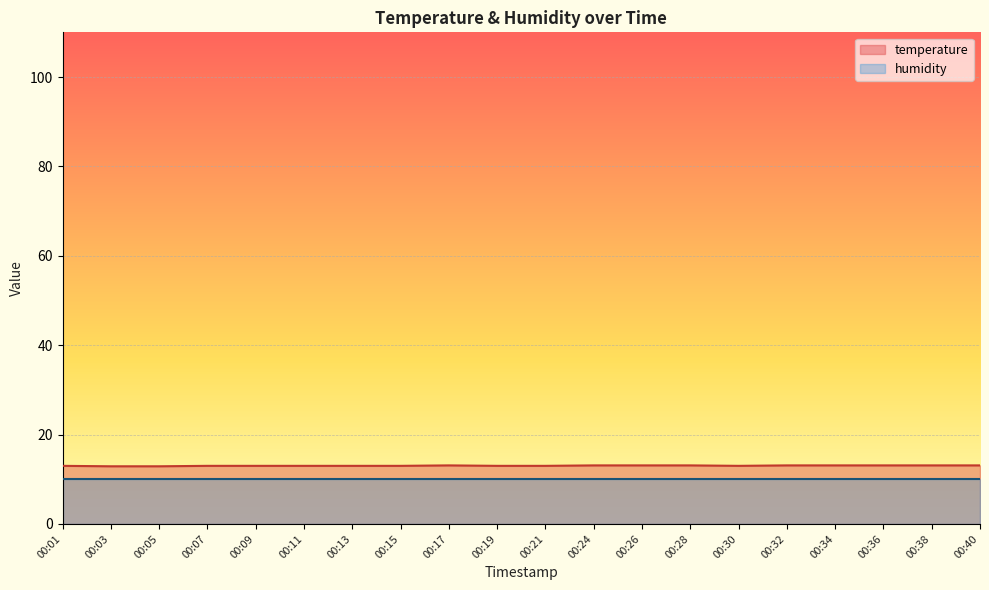

The value at 00:34 is 13.1. True or false?

True